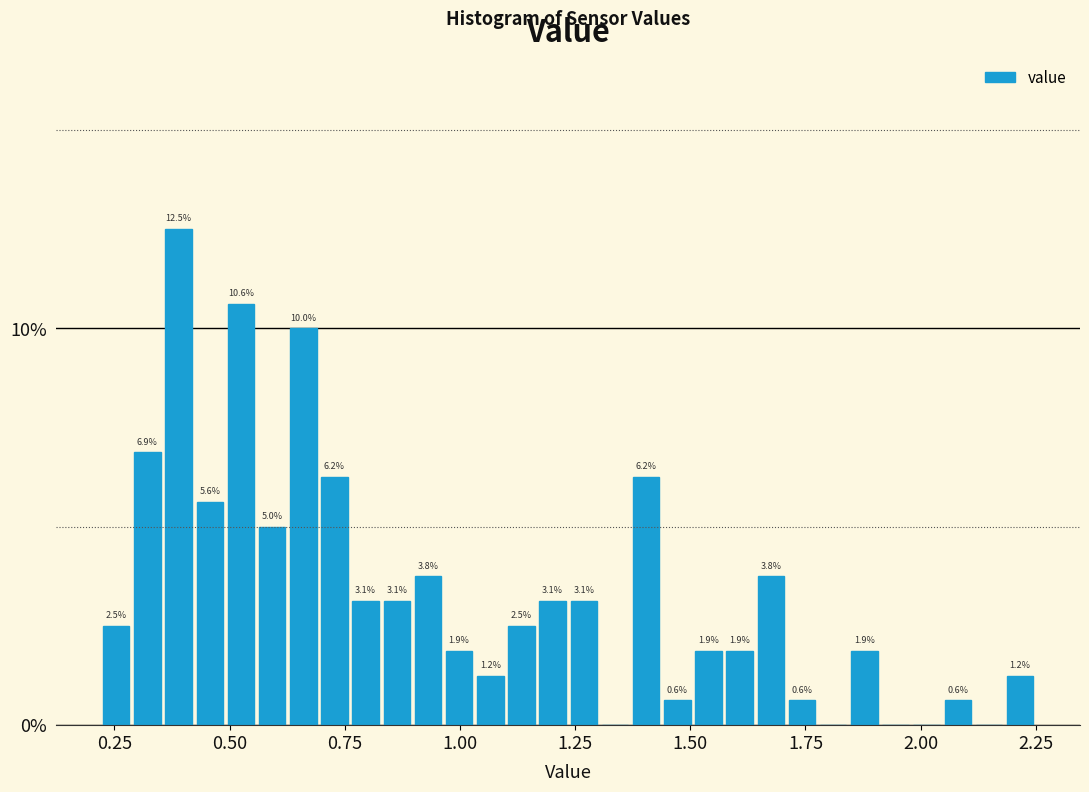

Around what value on the x-axis is the tallest bar? Give the approximate position of its centre, as read against the axis.

0.40